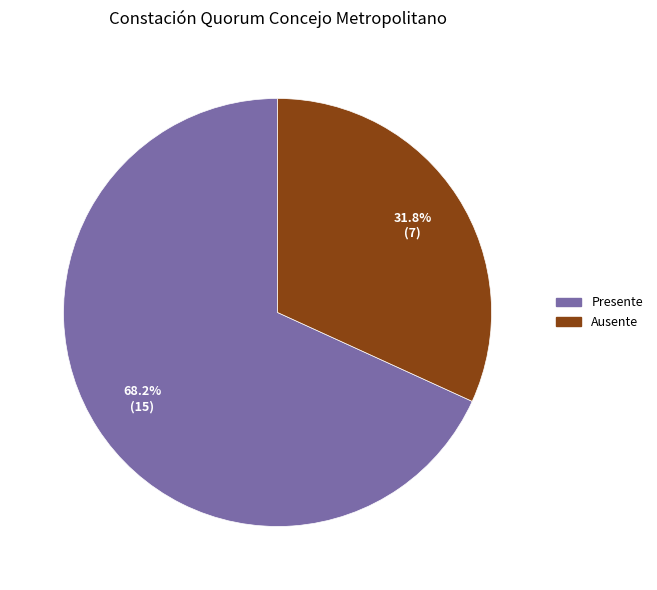

Is it true that Ausente is 24% of the pie?

False